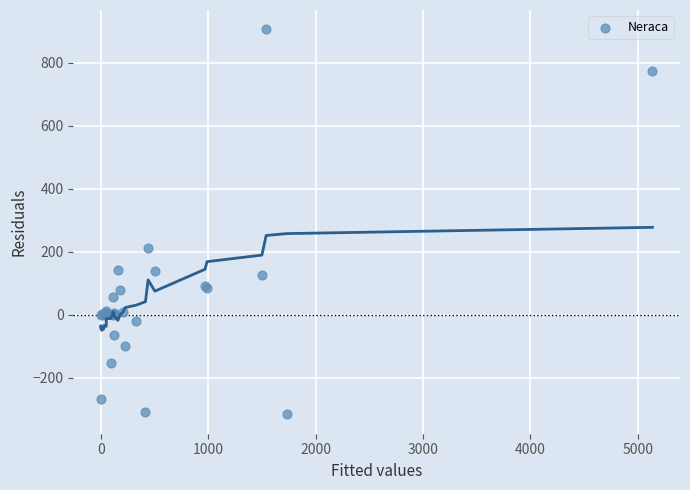

What Y value in the scatter plot is closest to 294?

210.0